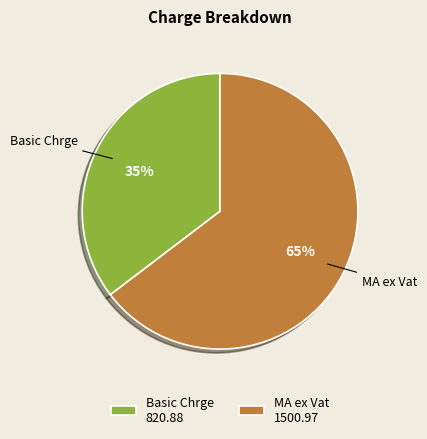

Which slice represents more than half of the pie?

MA ex Vat 1500.97